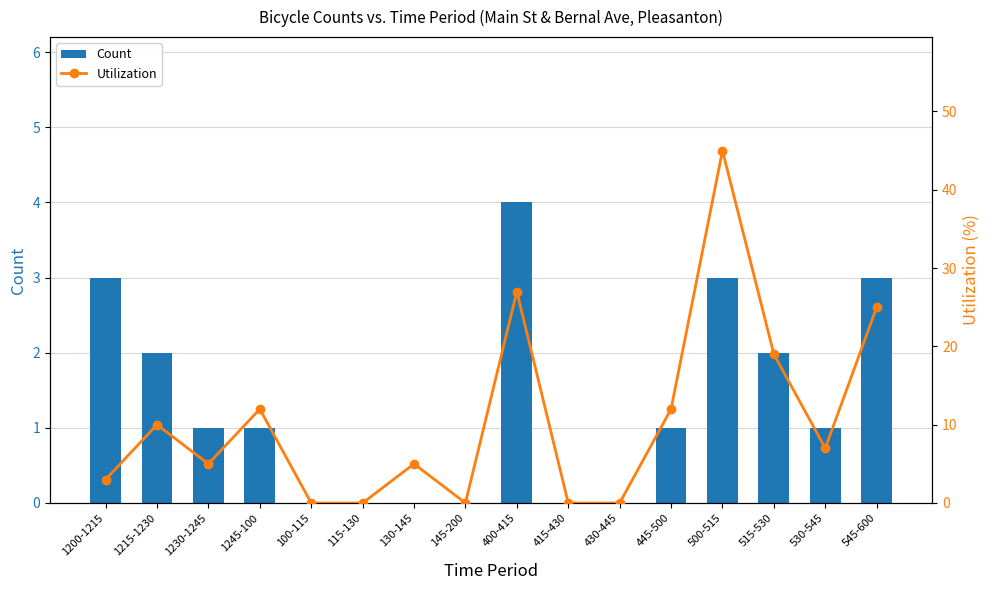

At which category is the sum across all series the highest?

500-515